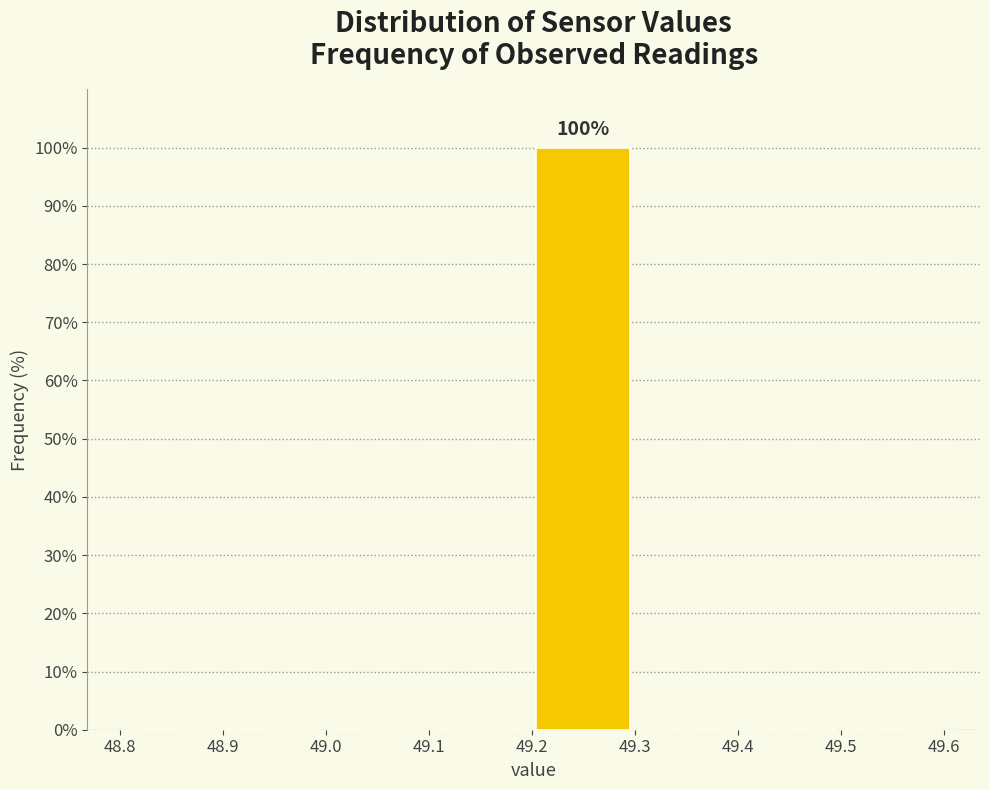

Which range on the x-axis has the tallest bar?

49.2 to 49.3